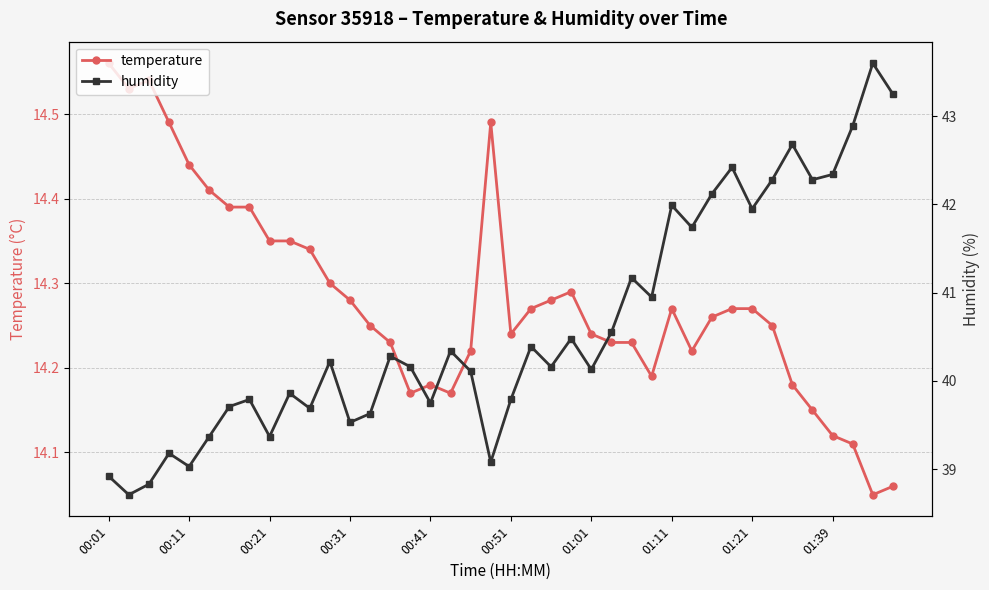

True or false: temperature has more than 2 points higher than both neighbors.

True